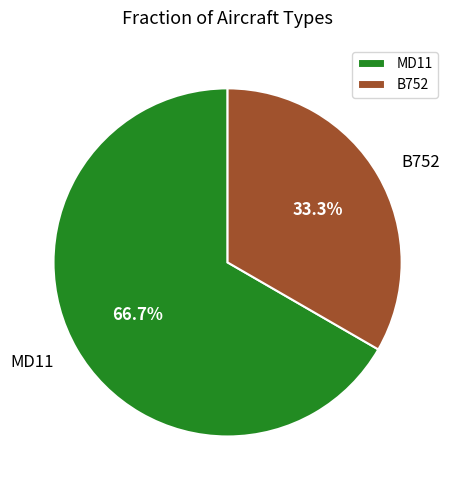

Combined, do MD11 and B752 account for over 50%?

Yes